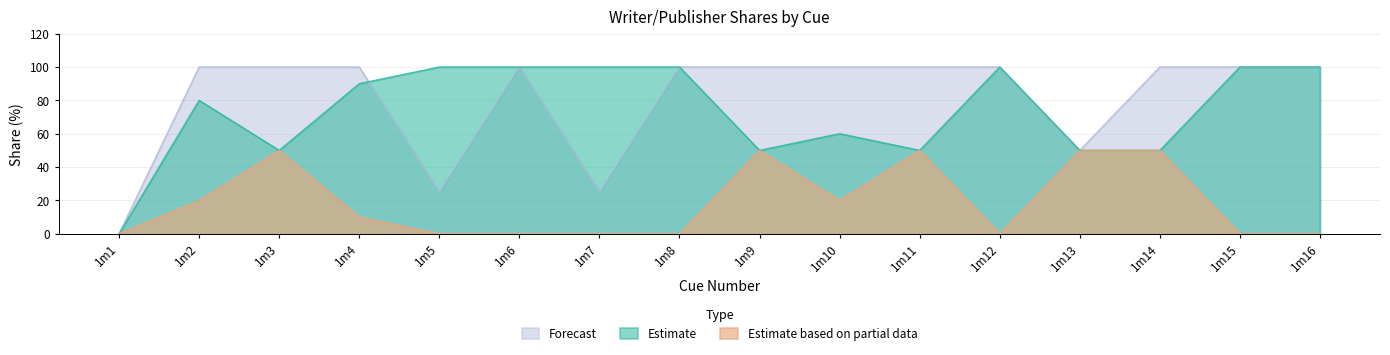

In publisher_share_1, how many points are higher than both neighbors (excluding endpoints)?

1